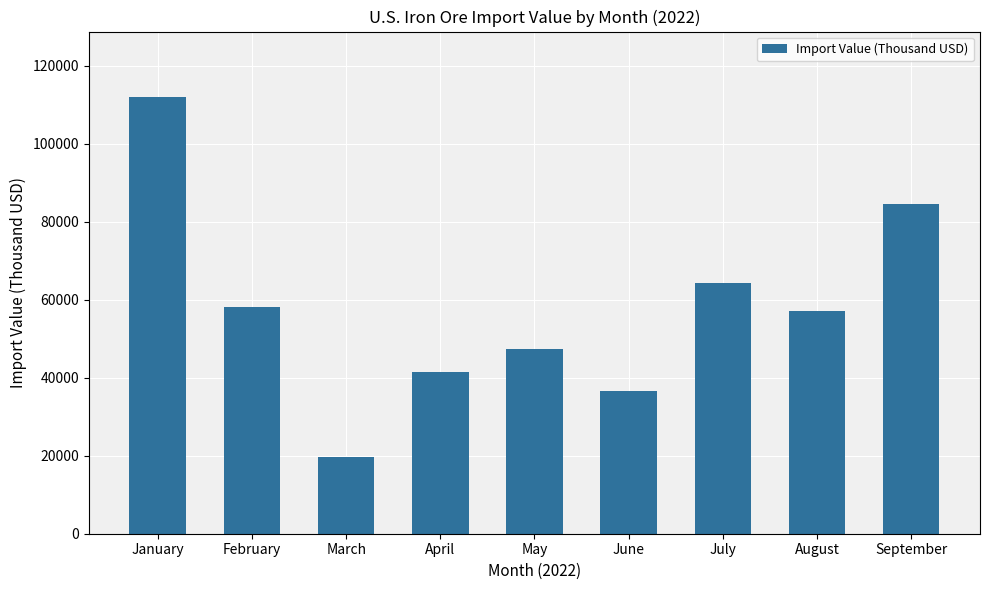

Between January and September, which is larger?

January